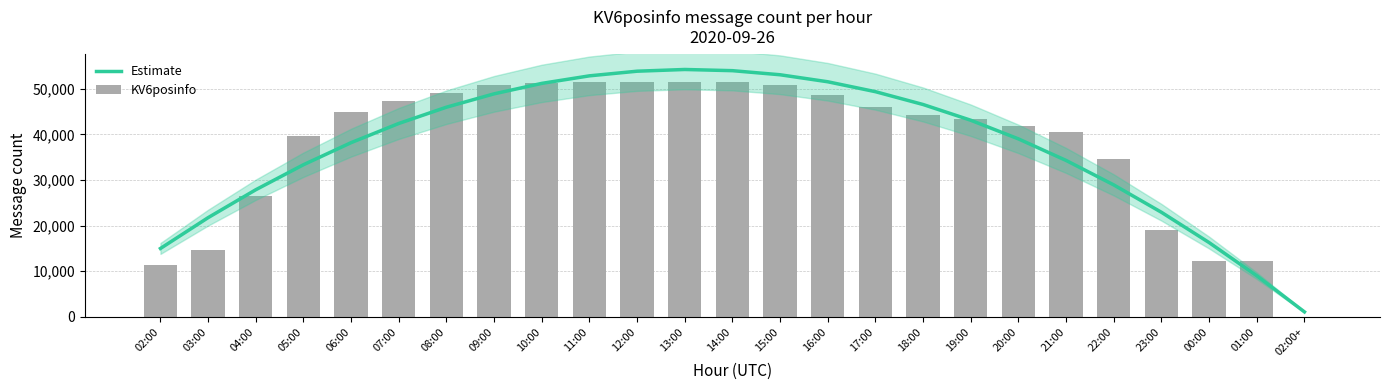

List the series in order of their overall mean, highest first.

KV6posinfo, Estimate